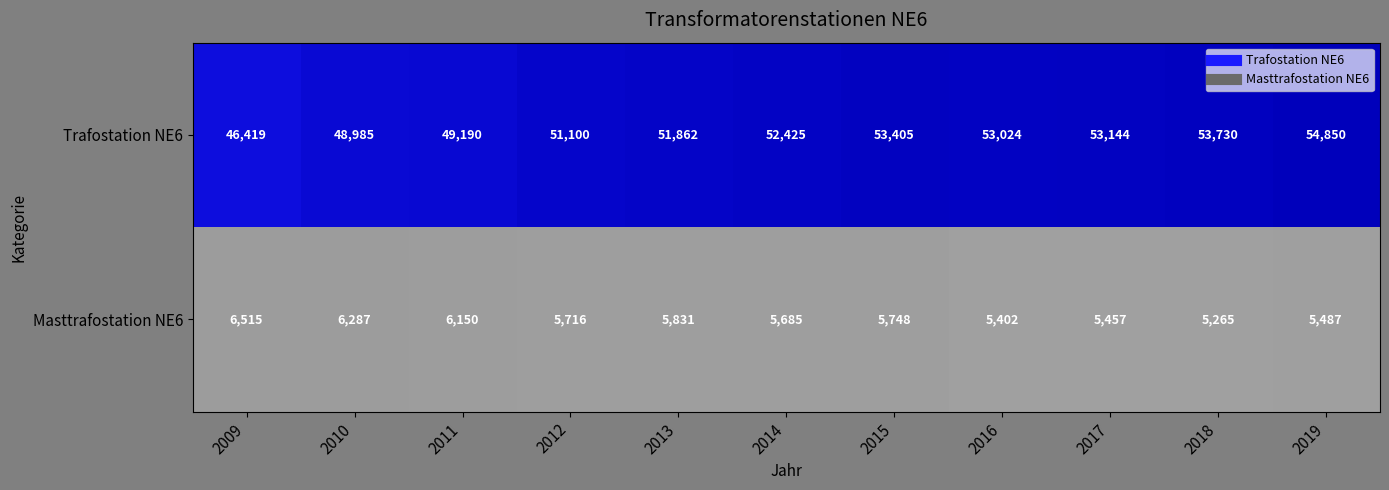

Between 2017 and 2018, which series saw the biggest shift?

Trafostation NE6